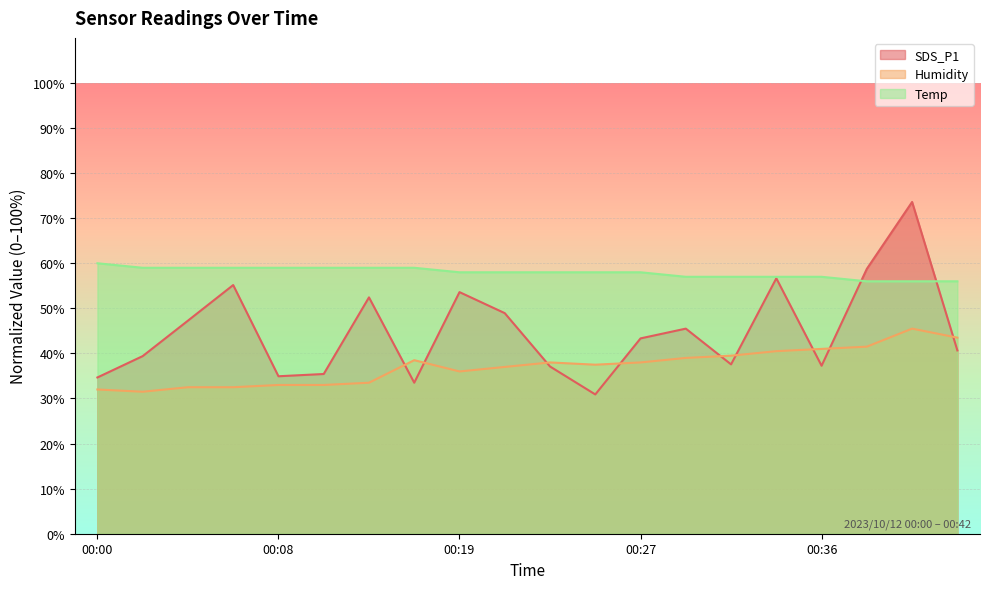

How many lines are shown in the chart?

3